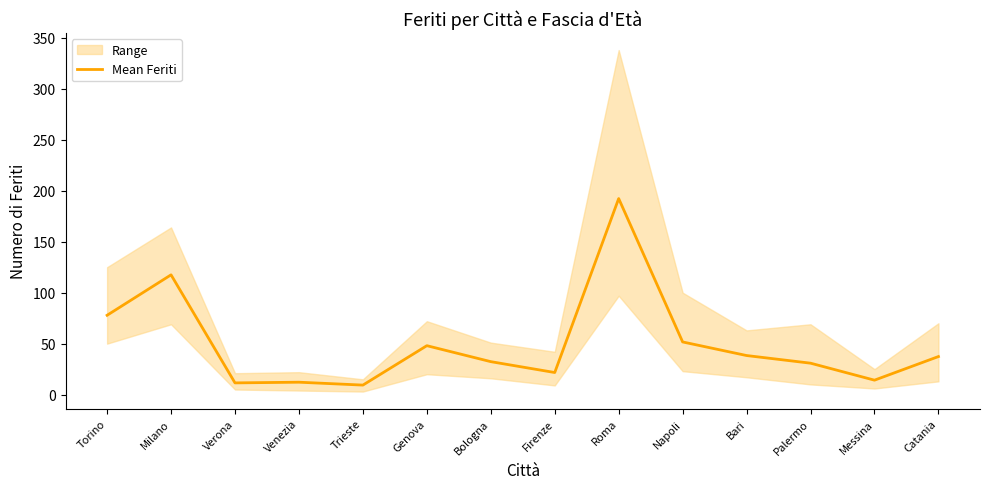

How many categories are shown in the chart?

14